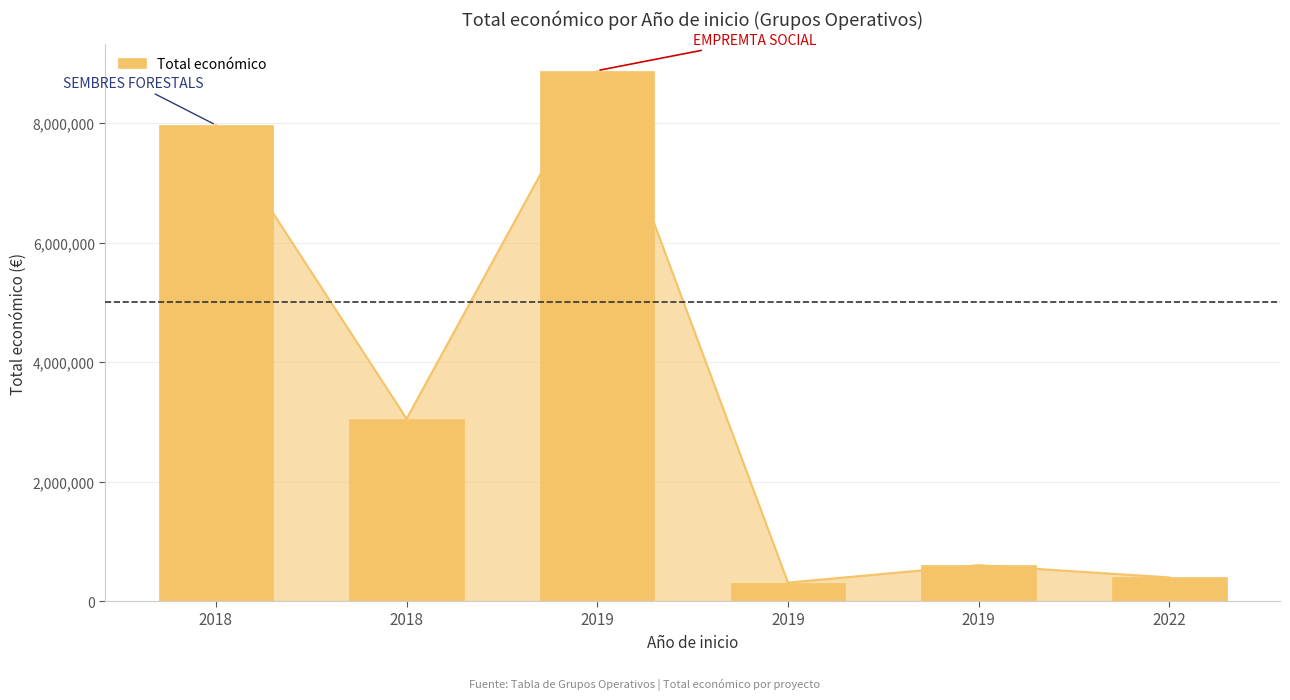

How many values are below 3051573?

3